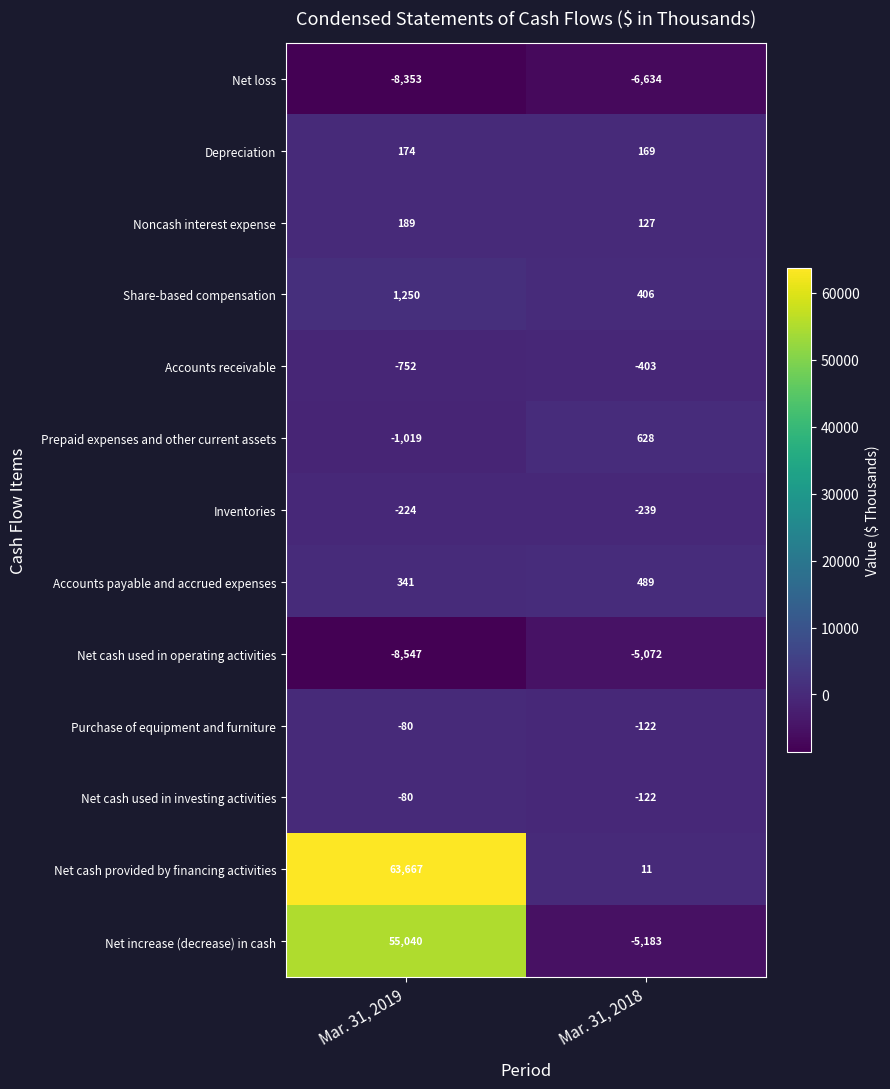

What is the difference between the highest and lowest values at Mar. 31, 2019?

72214